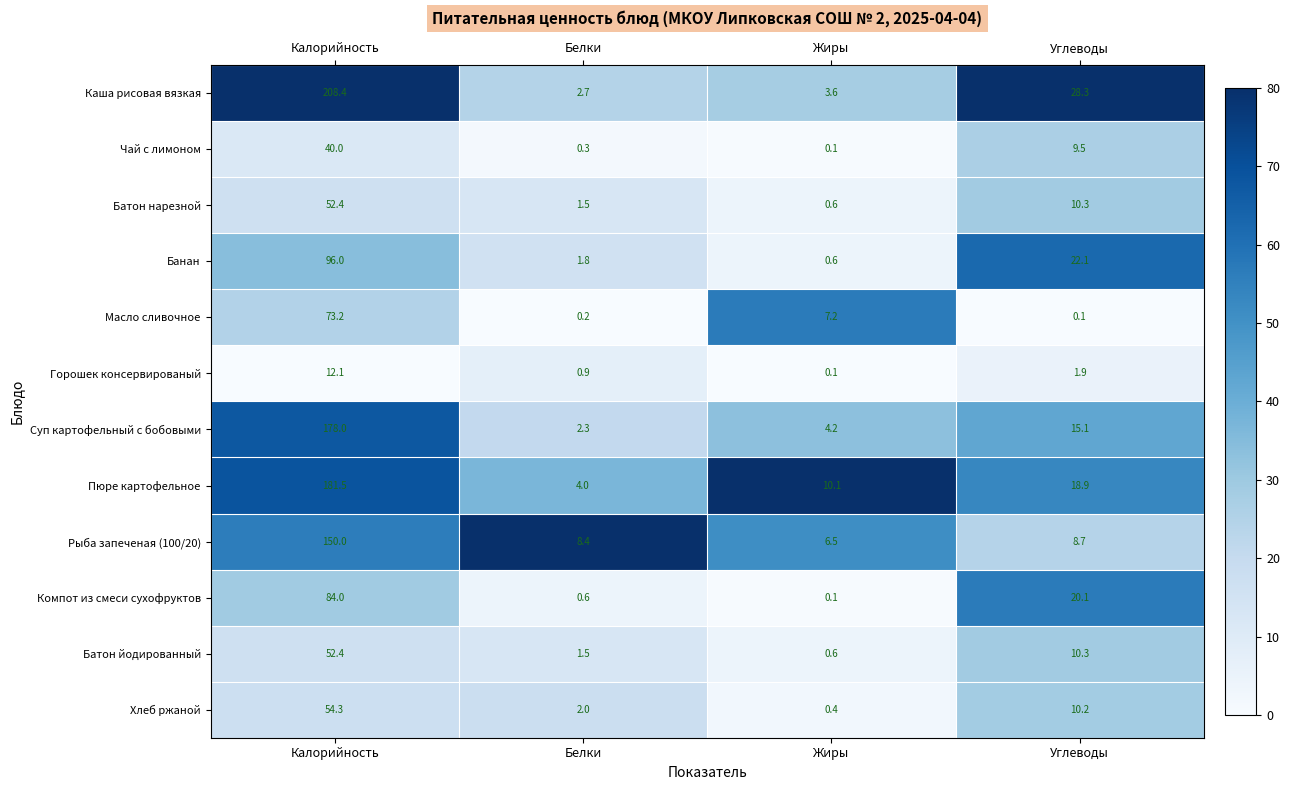

The Масло сливочное series shows 2.3 at Жиры. True or false?

False